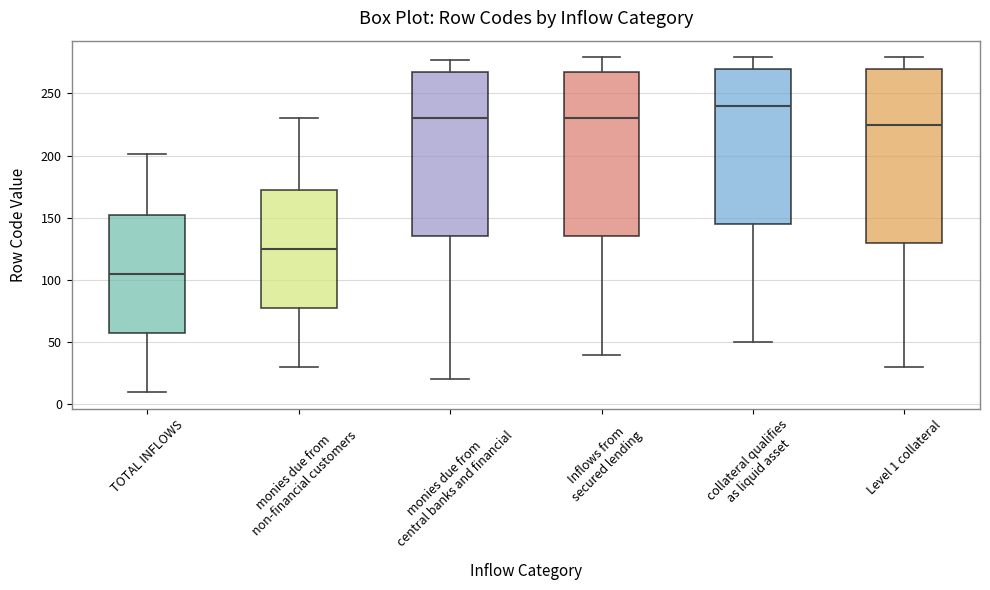

Reading left to right, transcribe this box plot: for each box, give where its median line is, the range the box spans, and where its two whiskers end, as read against the y-axis. The values are not printed on the chart, so give them approximately, as read against the axis.

TOTAL INFLOWS: median 105, box 60 to 155, whiskers 10 to 200
monies due from non-financial customers: median 125, box 80 to 175, whiskers 30 to 230
monies due from central banks and financial: median 230, box 135 to 270, whiskers 20 to 275
Inflows from secured lending: median 230, box 135 to 270, whiskers 40 to 280
collateral qualifies as liquid asset: median 240, box 145 to 270, whiskers 50 to 280
Level 1 collateral: median 225, box 130 to 270, whiskers 30 to 280